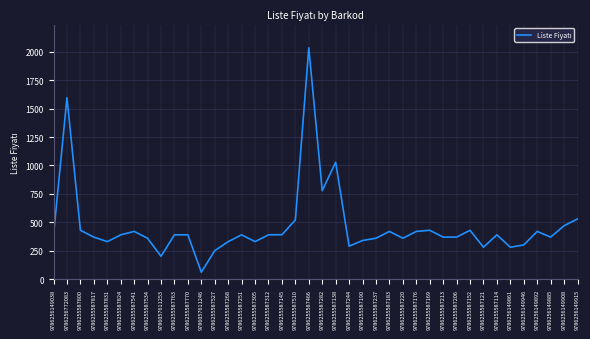

What is the approximate value at 9786256149908, to the nearest 100?

500